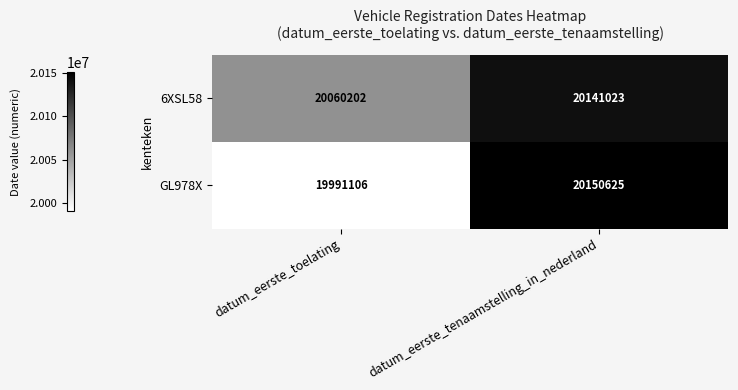

What is the total value across all series at datum_eerste_tenaamstelling_in_nederland?

40291648